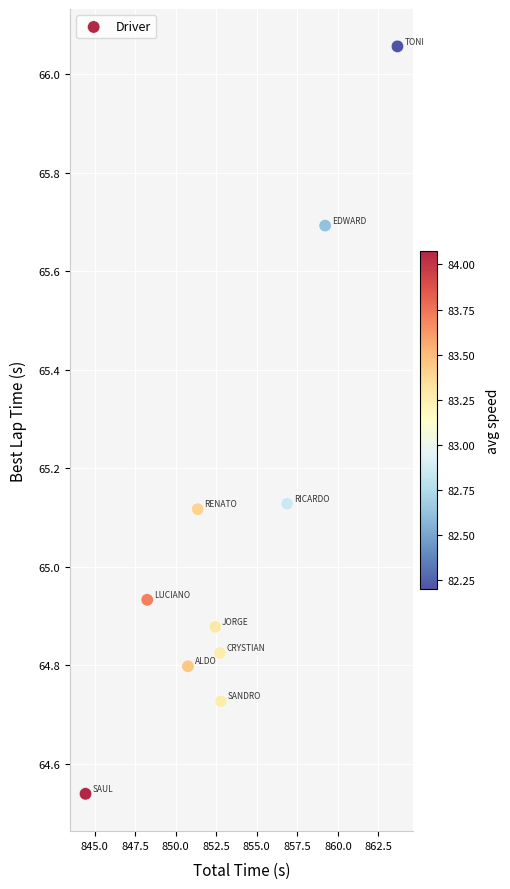

What is the range of Y values (max minus min)?

1.5